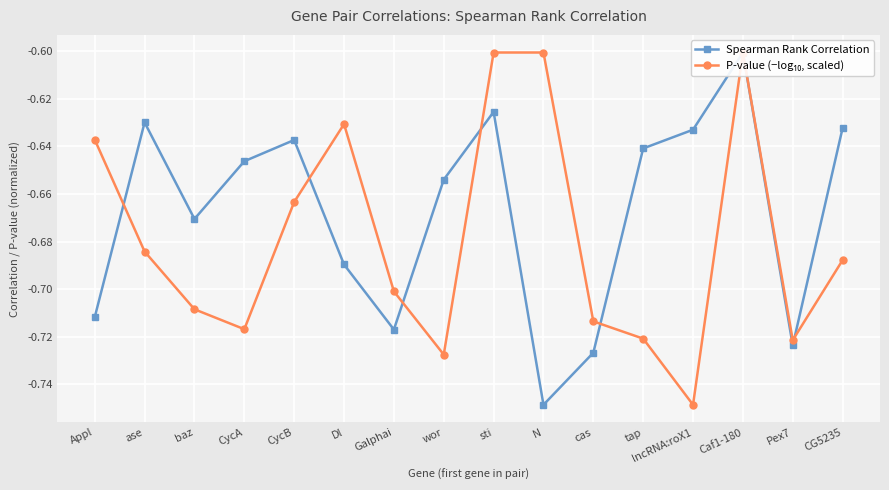

What is the label of the 15th point from the left?

Pex7